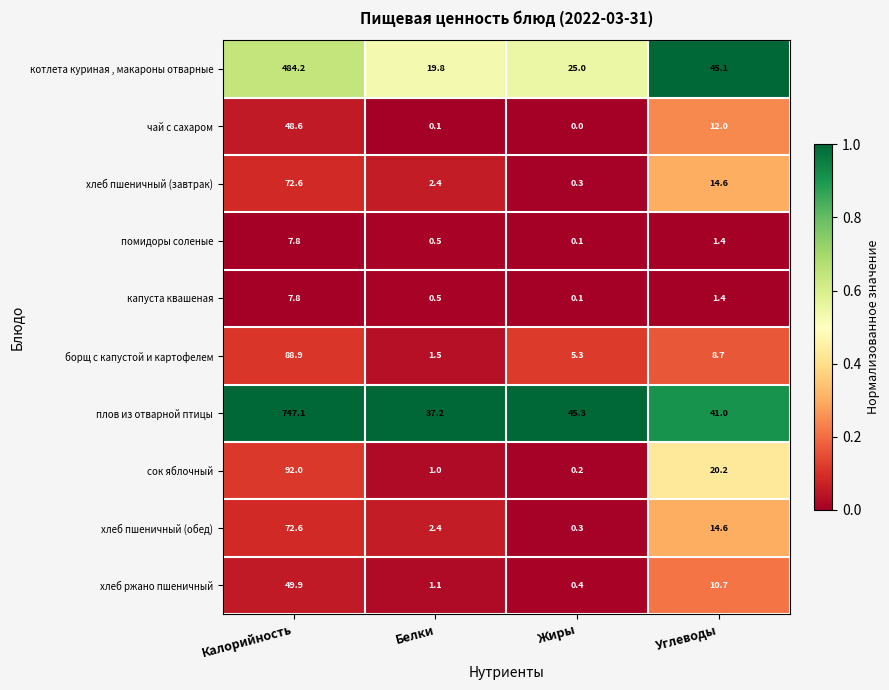

What is the spread (max minus min) of values at Белки?

37.1